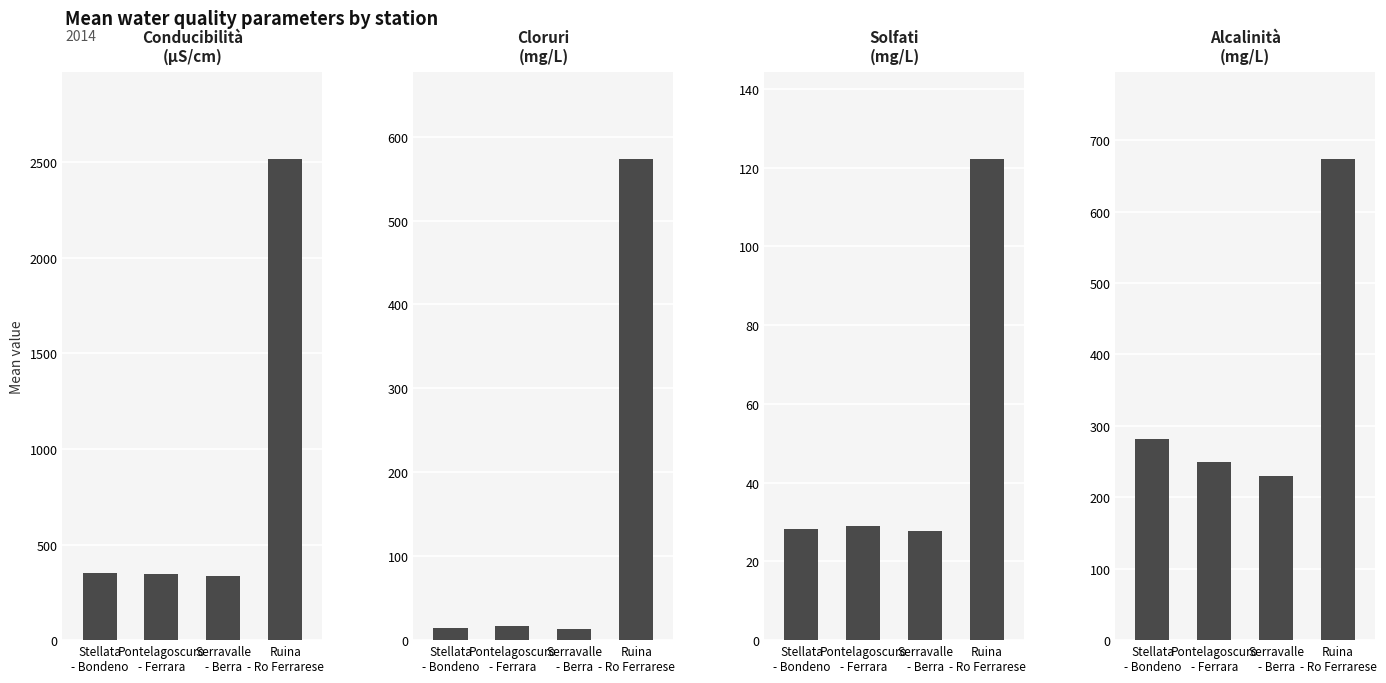

Reading right to left, list all the values displayed in this chart.

Conducibilità: 2518.0	333.4	346.3	353.0
Cloruri: 573.7	13.4	17.0	14.6
Solfati: 122.3	27.6	29.0	28.3
Alcalinità: 674.0	229.7	249.2	281.3